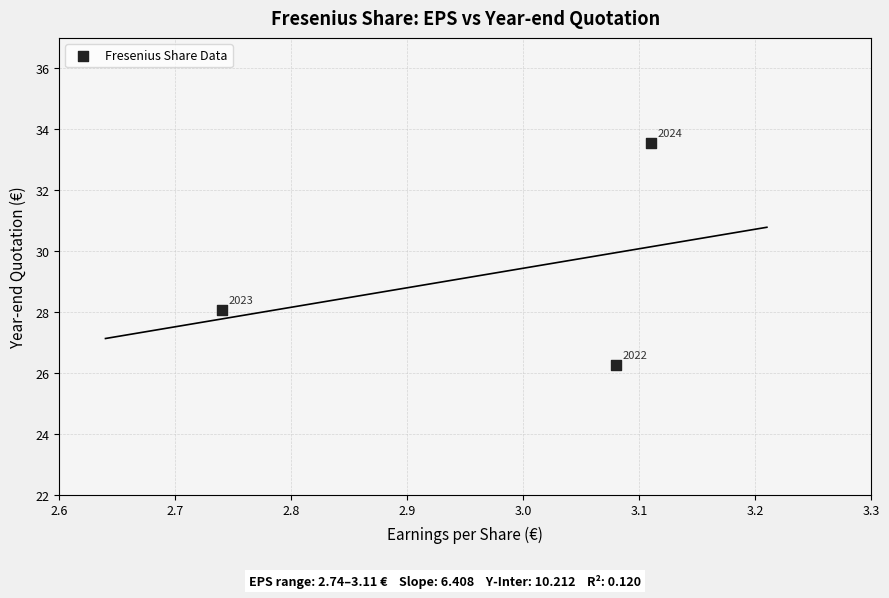

What Y value in the scatter plot is closest to 29?

28.1